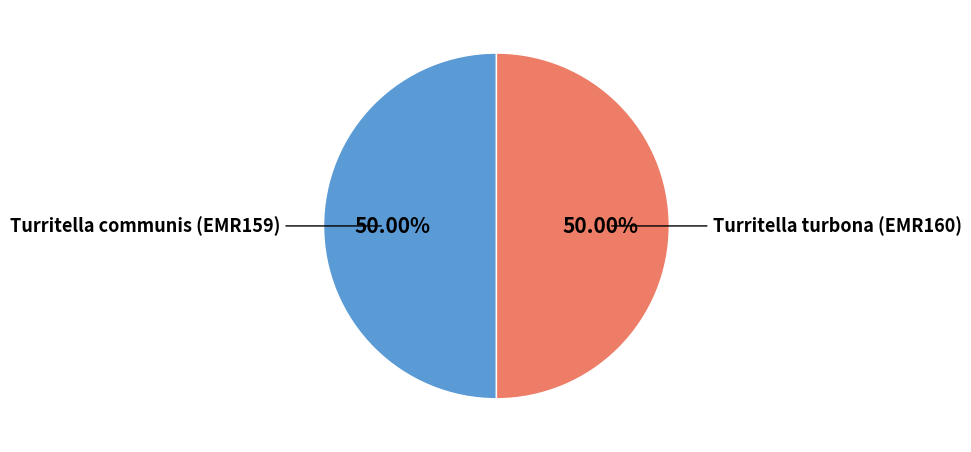

What is the majority slice?

Turritella turbona (EMR160)